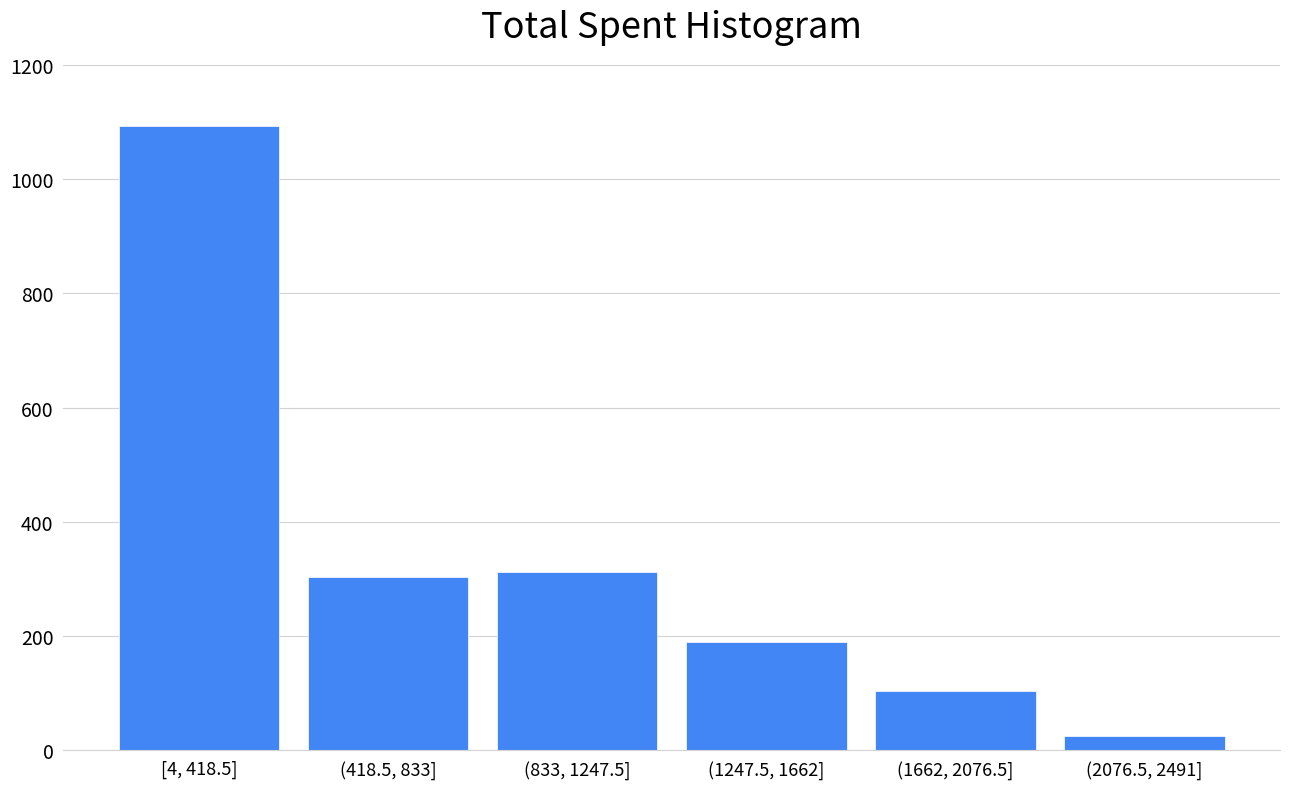

Reading left to right, extract all data points from this chart.

[4, 418.5]=1093	(418.5, 833]=304	(833, 1247.5]=312	(1247.5, 1662]=189	(1662, 2076.5]=104	(2076.5, 2491]=25